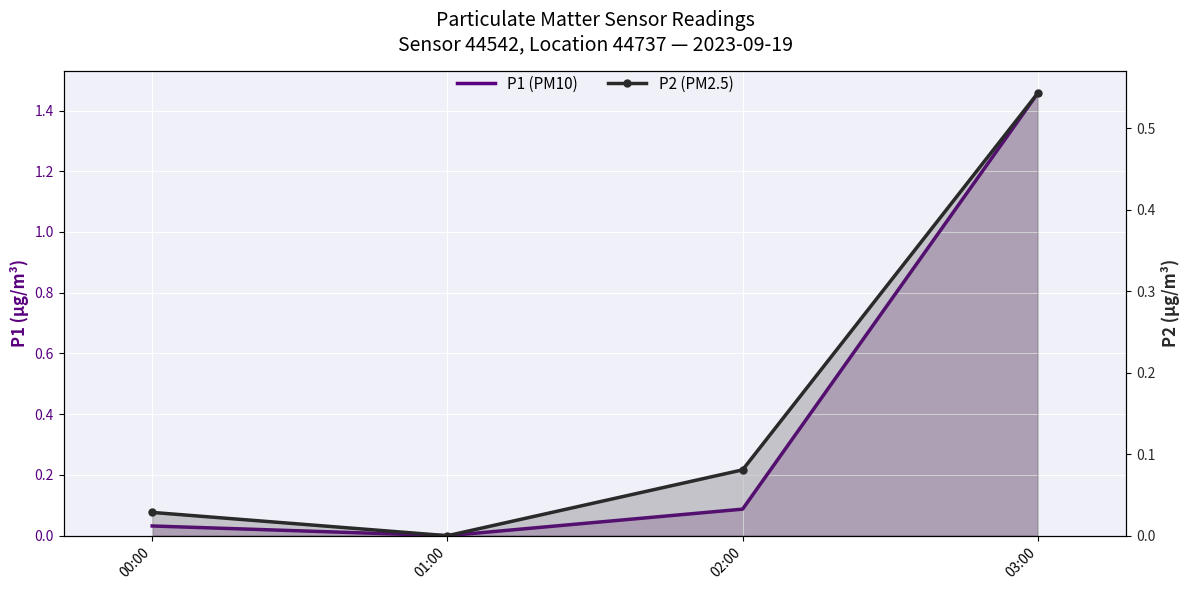

What is the label of the 4th point from the left?

03:00